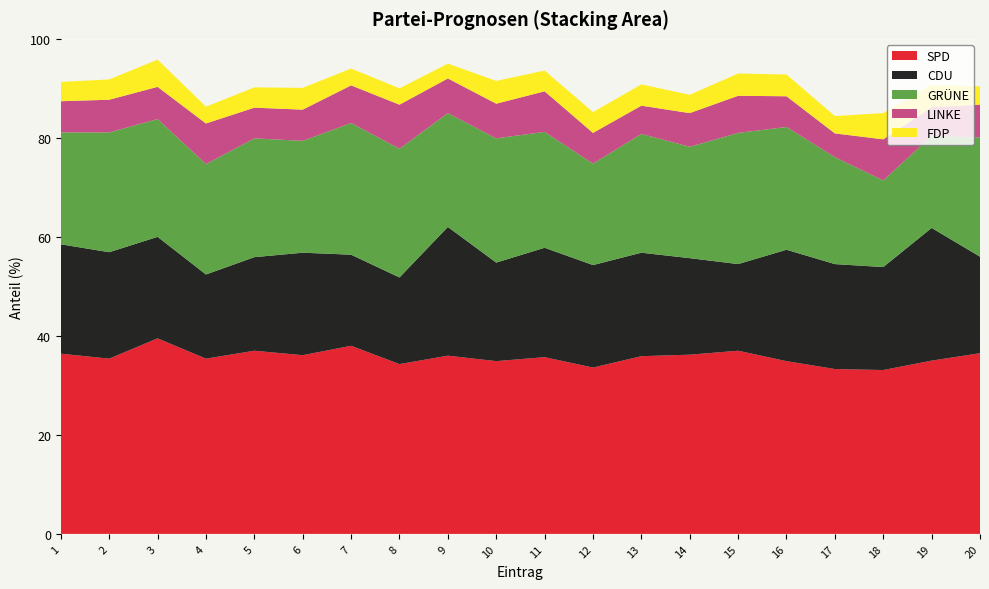

Reading right to left, what are all the values shown in this chart?

SPD: 20=36.5	19=35.0	18=33.1	17=33.3	16=34.9	15=37.0	14=36.2	13=35.9	12=33.6	11=35.7	10=34.9	9=36.0	8=34.3	7=38.0	6=36.1	5=37.0	4=35.4	3=39.5	2=35.4	1=36.4
CDU: 20=19.5	19=26.8	18=20.8	17=21.2	16=22.5	15=17.5	14=19.5	13=20.9	12=20.7	11=22.1	10=19.9	9=26.0	8=17.5	7=18.4	6=20.7	5=18.9	4=17.0	3=20.5	2=21.5	1=22.1
GRÜNE: 20=24.1	19=18.6	18=17.5	17=21.6	16=24.8	15=26.5	14=22.5	13=24.0	12=20.5	11=23.4	10=25.1	9=23.0	8=26.0	7=26.6	6=22.6	5=24.0	4=22.3	3=23.8	2=24.2	1=22.6
LINKE: 20=6.6	19=5.8	18=8.3	17=4.8	16=6.2	15=7.5	14=6.8	13=5.7	12=6.2	11=8.2	10=7.0	9=7.0	8=8.9	7=7.6	6=6.3	5=6.2	4=8.2	3=6.5	2=6.6	1=6.3
FDP: 20=3.7	19=4.5	18=5.3	17=3.5	16=4.4	15=4.5	14=3.7	13=4.3	12=4.2	11=4.2	10=4.6	9=3.0	8=3.3	7=3.4	6=4.4	5=4.1	4=3.4	3=5.5	2=4.1	1=3.9